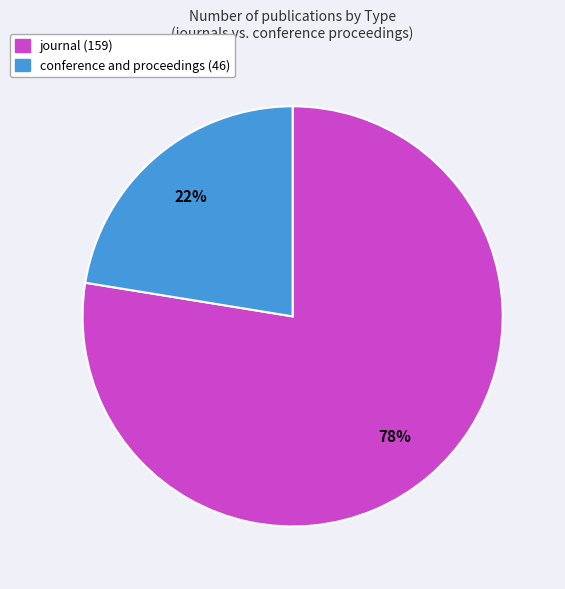

What percentage is the conference and proceedings slice, to the nearest percent?

22%